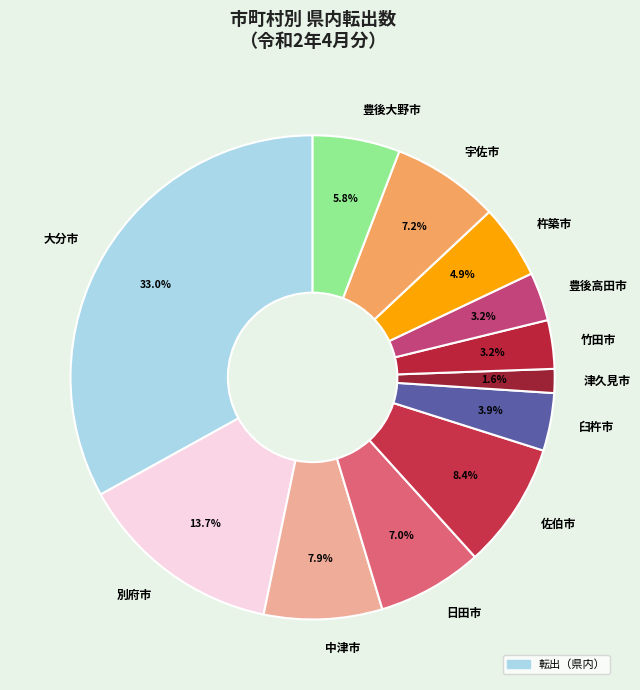

What is the total percentage of 竹田市 and 宇佐市?

10.4%